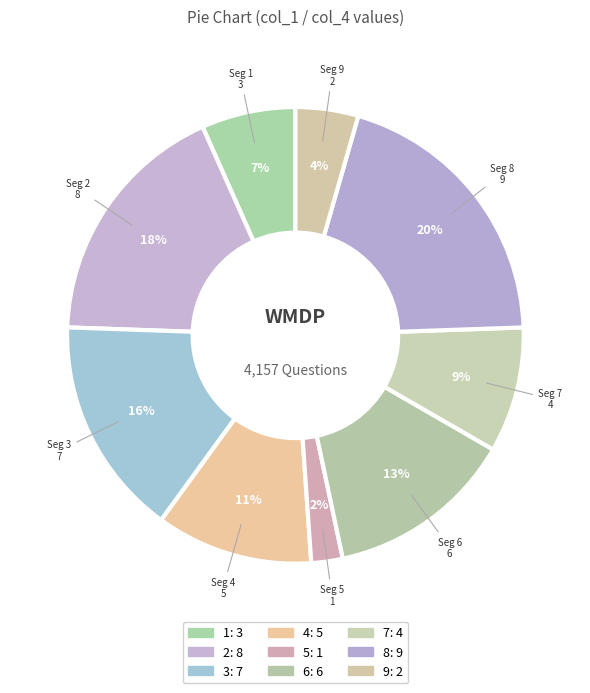

The 4 slice represents 23% of the pie. True or false?

False